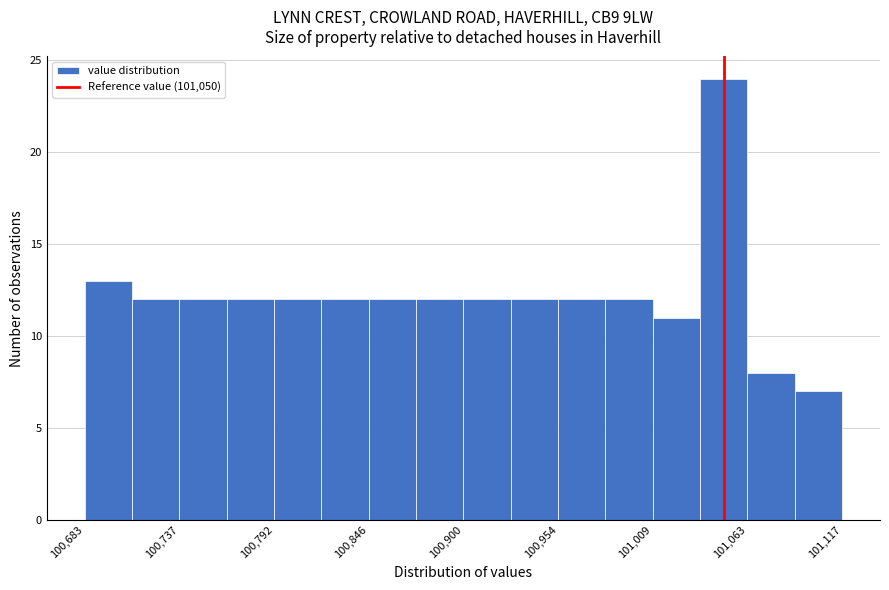

Read against the x-axis, roughly where is the centre of the tallest bar?

101050